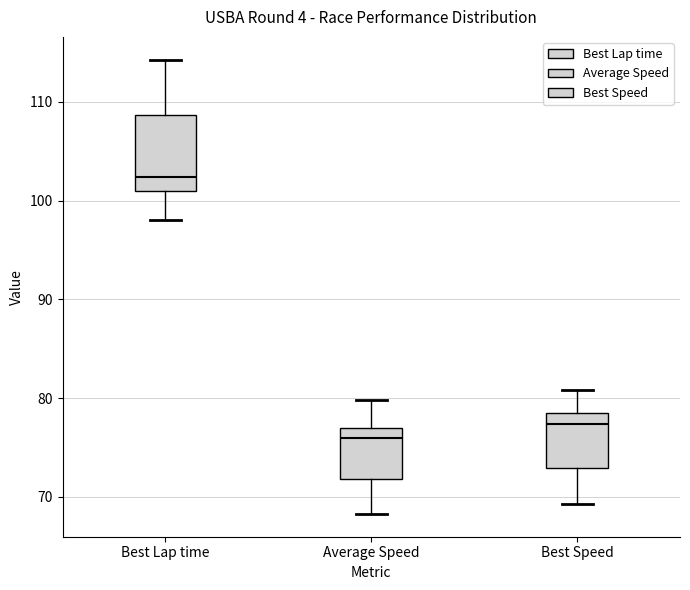

Reading left to right, transcribe this box plot: for each box, give where its median line is, the range the box spans, and where its two whiskers end, as read against the y-axis. The values are not printed on the chart, so give them approximately, as read against the axis.

Best Lap time: median 102, box 101 to 109, whiskers 98 to 114
Average Speed: median 76, box 72 to 77, whiskers 68 to 80
Best Speed: median 77, box 73 to 78, whiskers 69 to 81